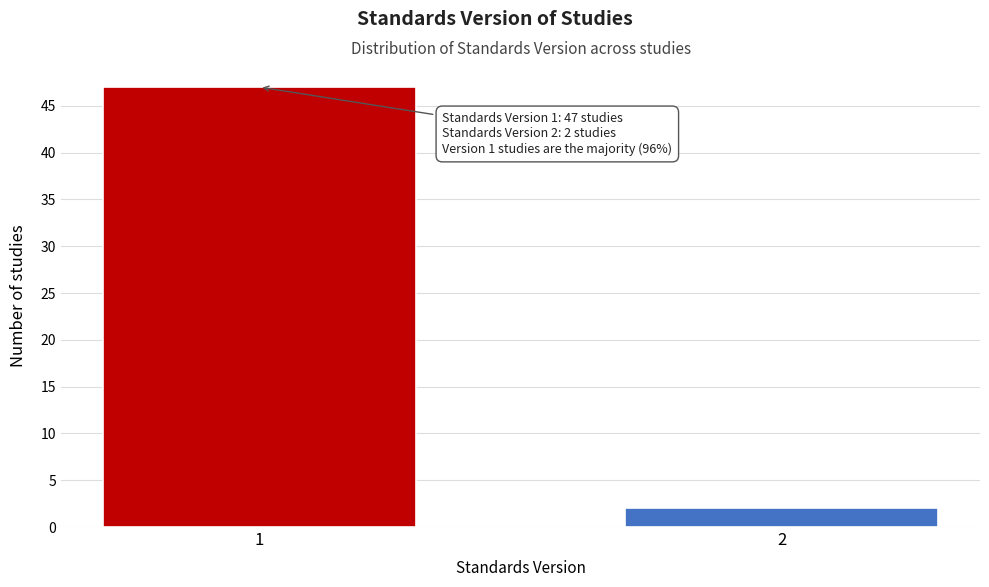

Reading left to right, list all the values displayed in this chart.

47	2